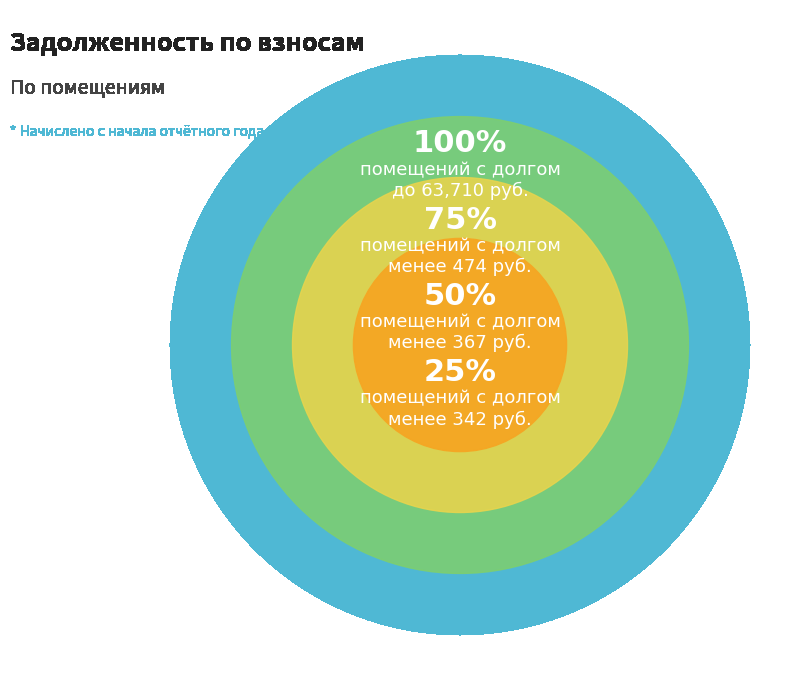

The 21 slice represents 1% of the pie. True or false?

False